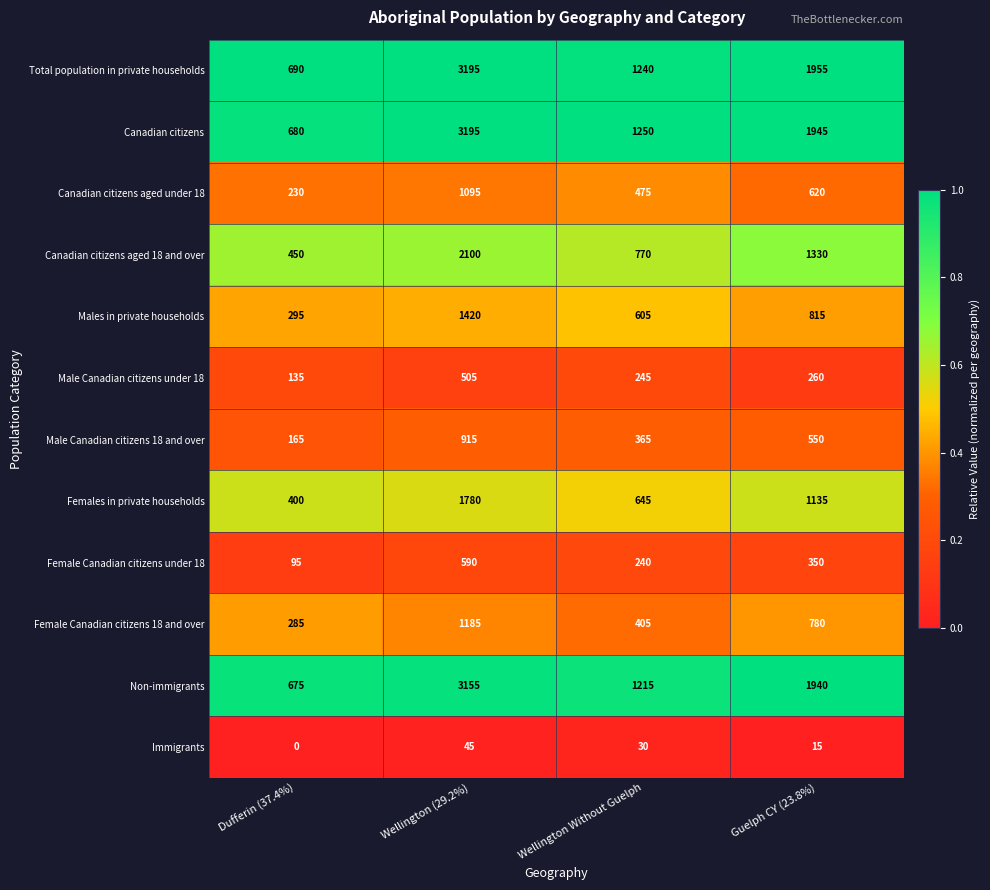

What is the total value across all series at Dufferin (37.4%)?

4100